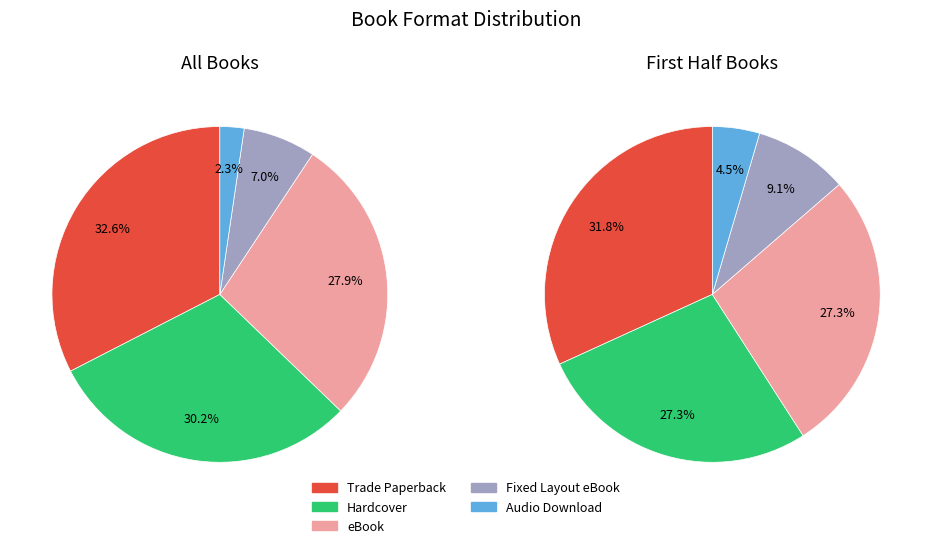

What is the ratio of the value at Audio Download to the value at Fixed Layout eBook?

0.3